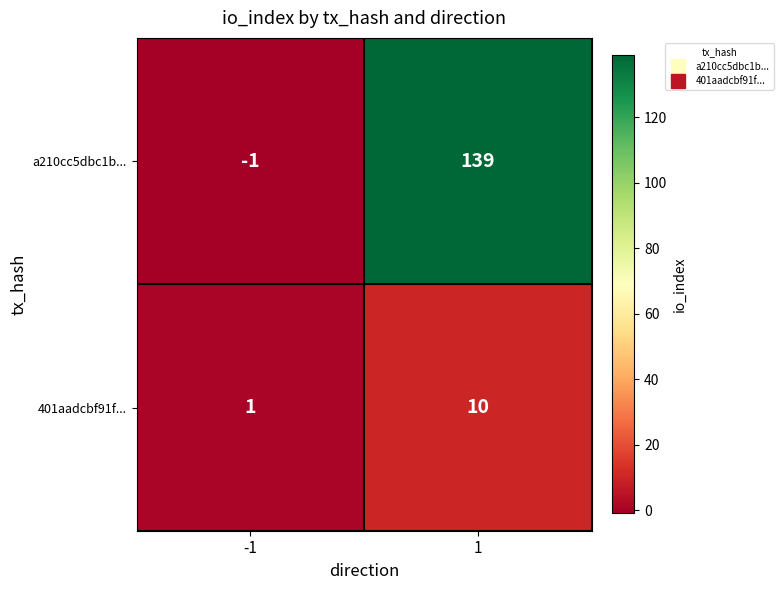

Reading left to right, what are all the values shown in this chart?

a210cc5dbc1b...: -1	139
401aadcbf91f...: 1	10